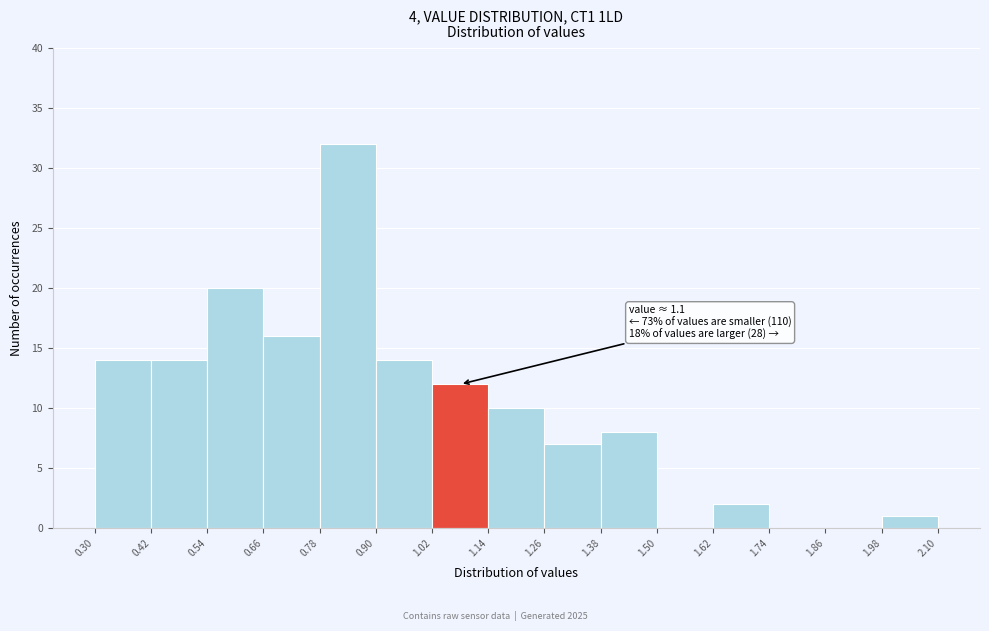

Over which range of the x-axis is the bar tallest?

0.78 to 0.90